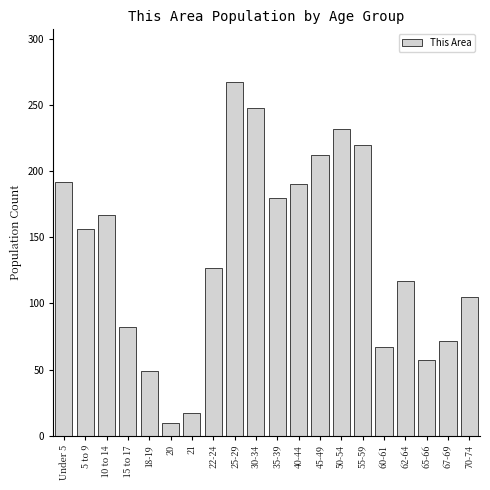

Reading left to right, what are all the values shown in this chart?

Under 5=192	5 to 9=156	10 to 14=167	15 to 17=82	18-19=49	20=10	21=17	22-24=127	25-29=267	30-34=248	35-39=180	40-44=190	45-49=212	50-54=232	55-59=220	60-61=67	62-64=117	65-66=57	67-69=72	70-74=105